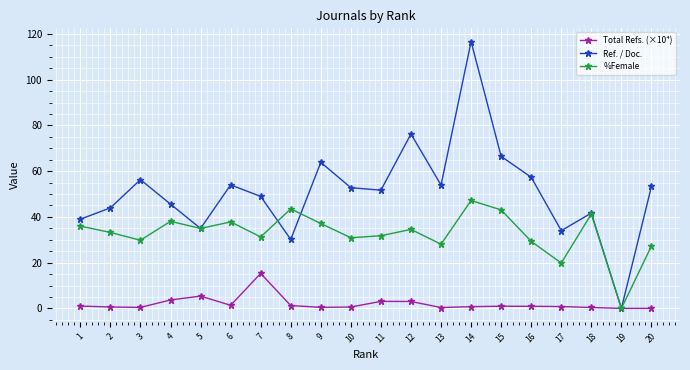

What are all the series names shown in the legend?

Total Refs. (×10⁴), Ref. / Doc., %Female